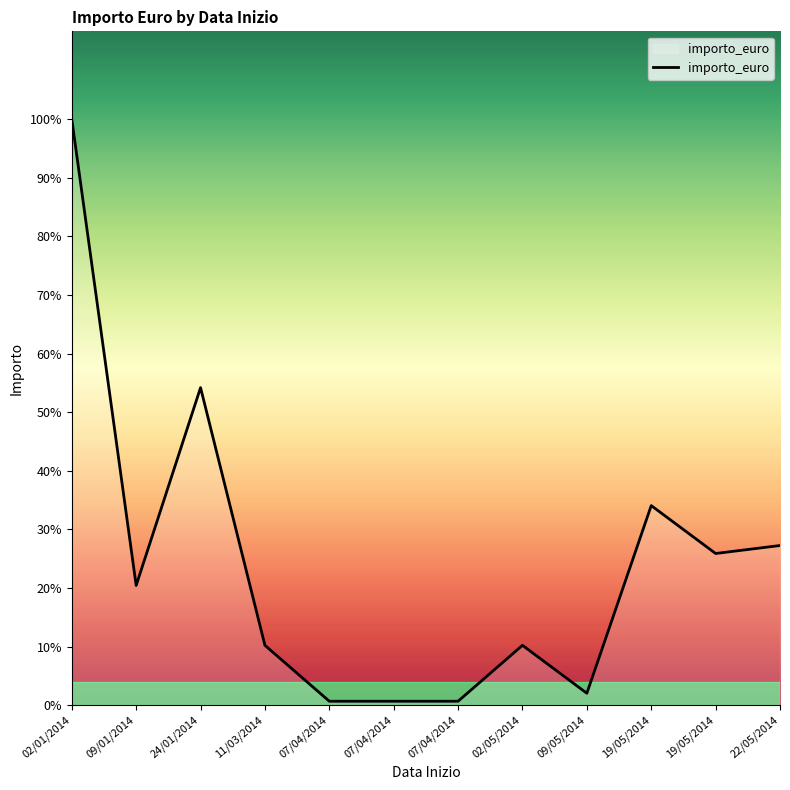

What value does the data have at 07/04/2014?

50